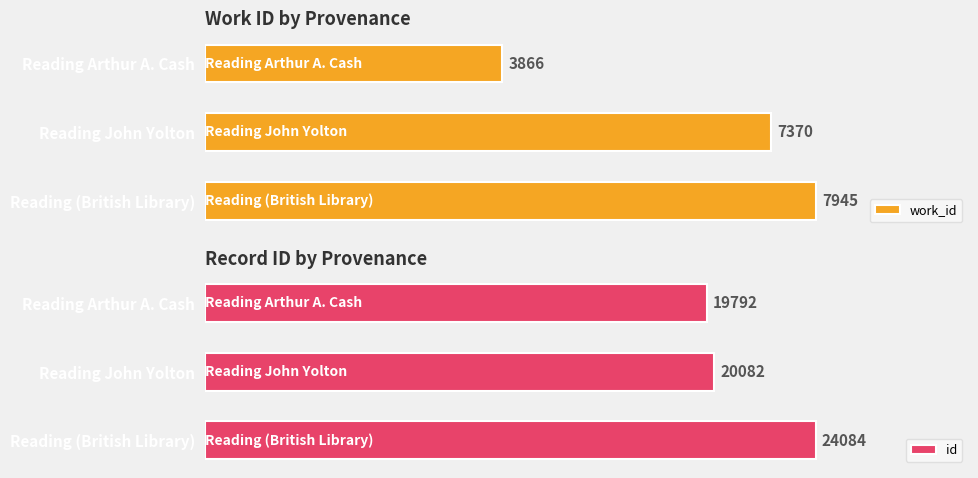

Rank the categories by id value from highest to lowest.

Reading (British Library), Reading John Yolton, Reading Arthur A. Cash